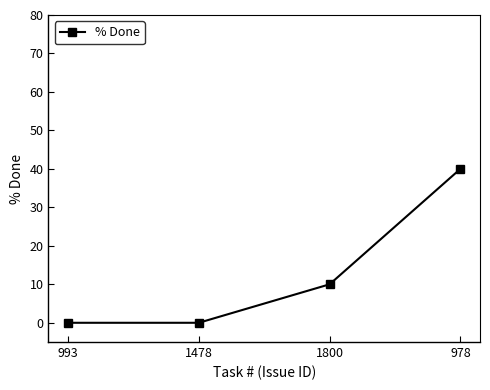

What is the maximum value shown in the chart?

40